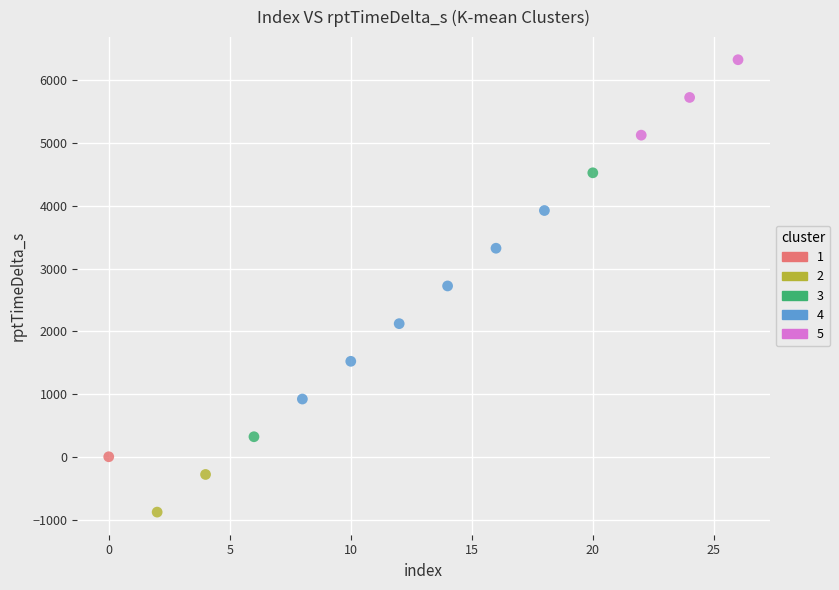

Which series contains the highest Y value?

5